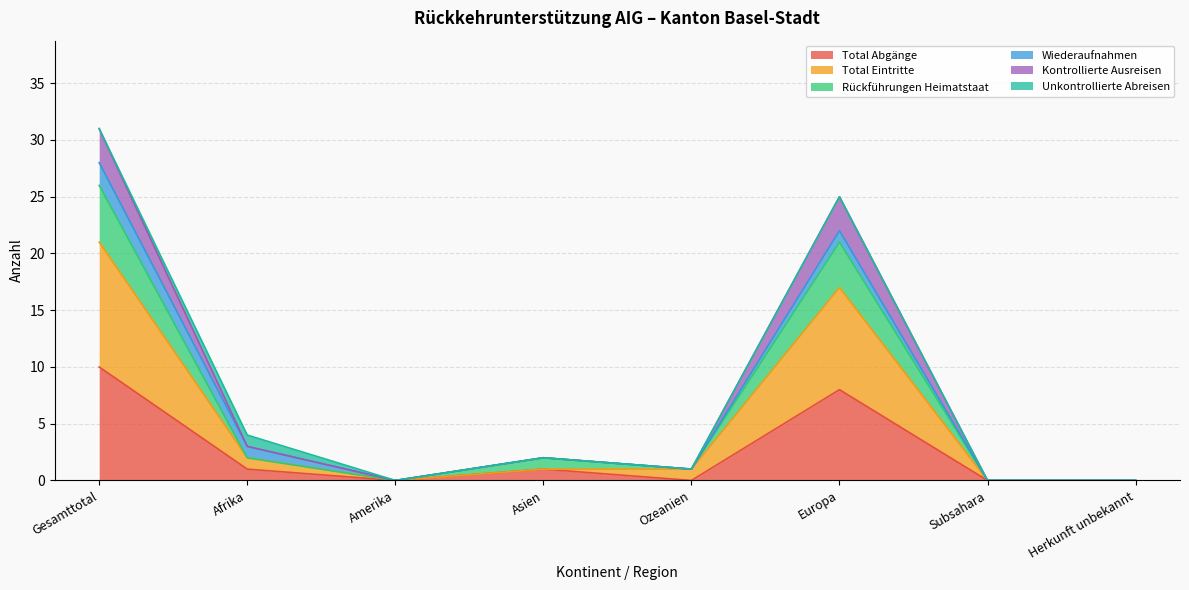

At which label does Total Abgänge reach its minimum?

Amerika